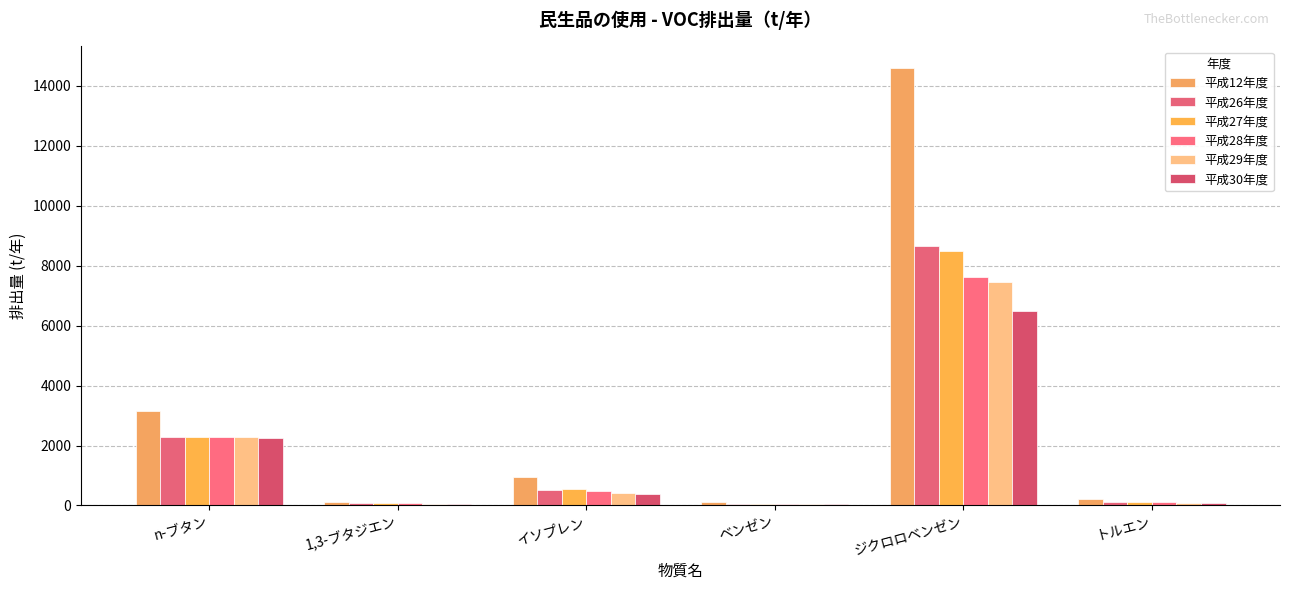

Are the bars grouped side by side (vs. stacked)?

Yes